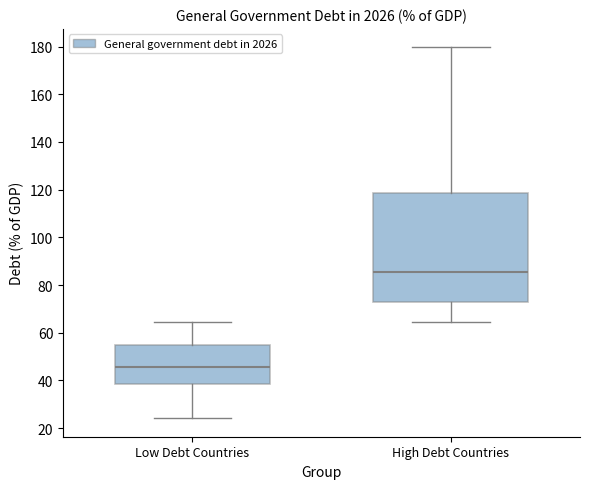

Where does the median line of the box for Low Debt Countries sit on the y-axis? The values are not printed on the chart, so give them approximately, as read against the axis.

46